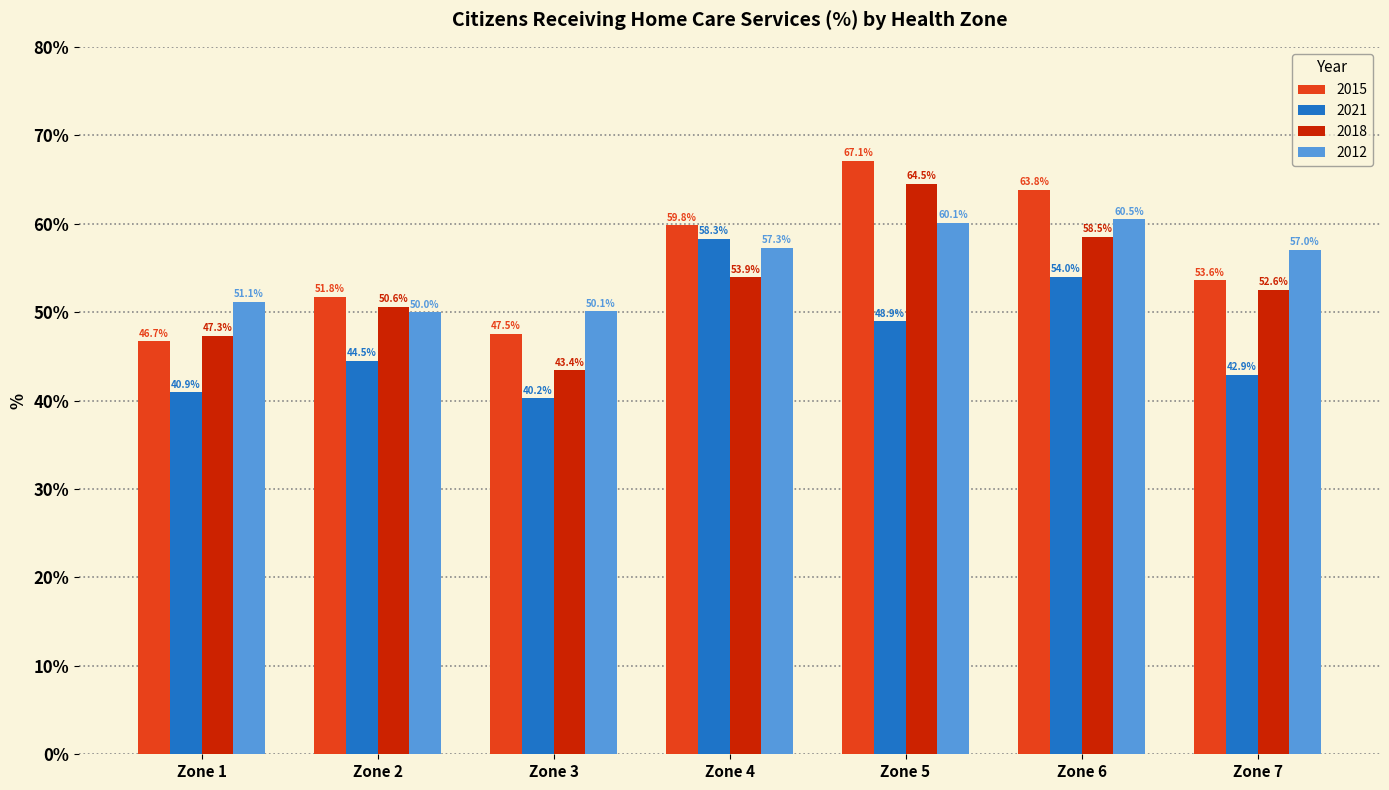

At which category is the sum across all series the highest?

Zone 5